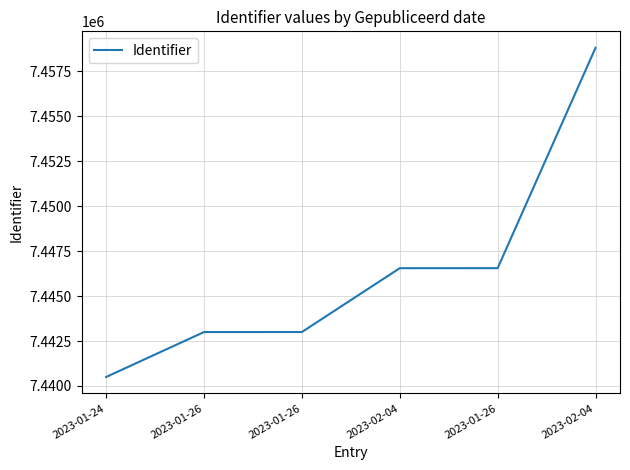

Rank the categories by value from lowest to highest.

2023-01-24, 2023-01-26, 2023-01-26, 2023-02-04, 2023-01-26, 2023-02-04